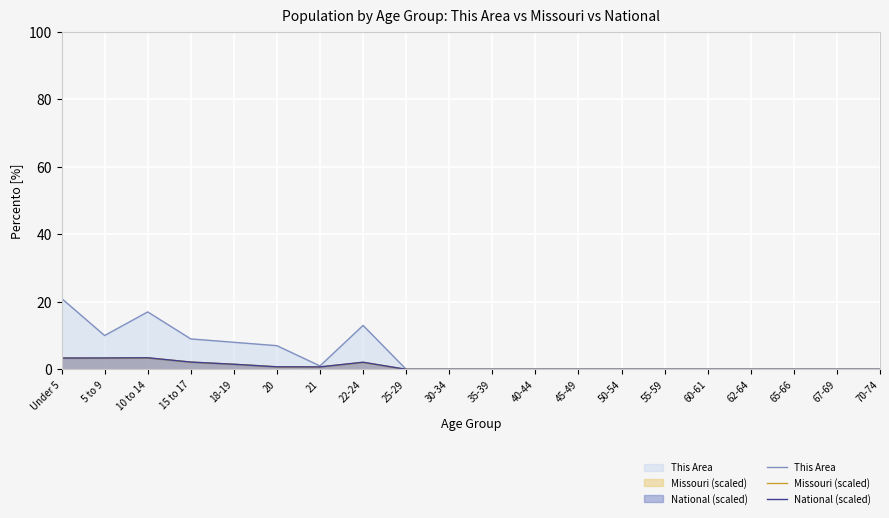

In Missouri (scaled) (line), how many points are higher than both neighbors (excluding endpoints)?

2